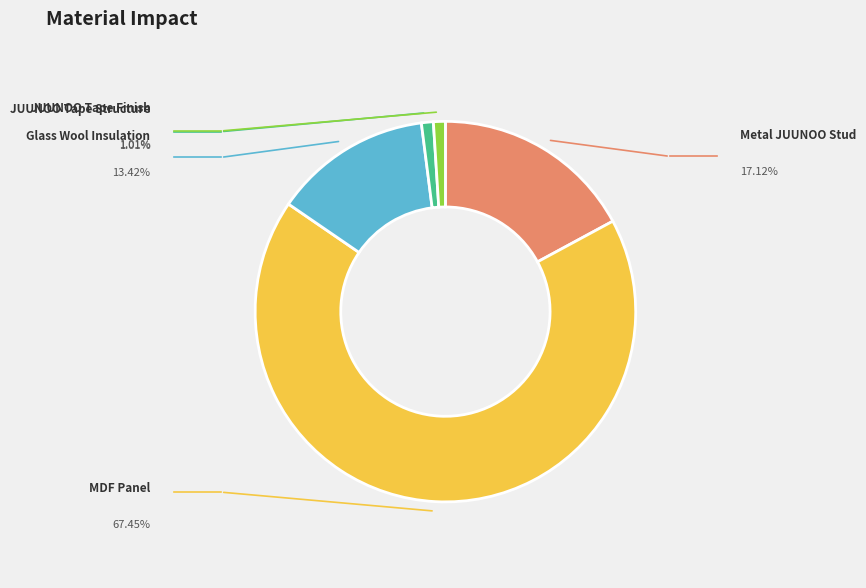

Does any single category account for the majority?

Yes